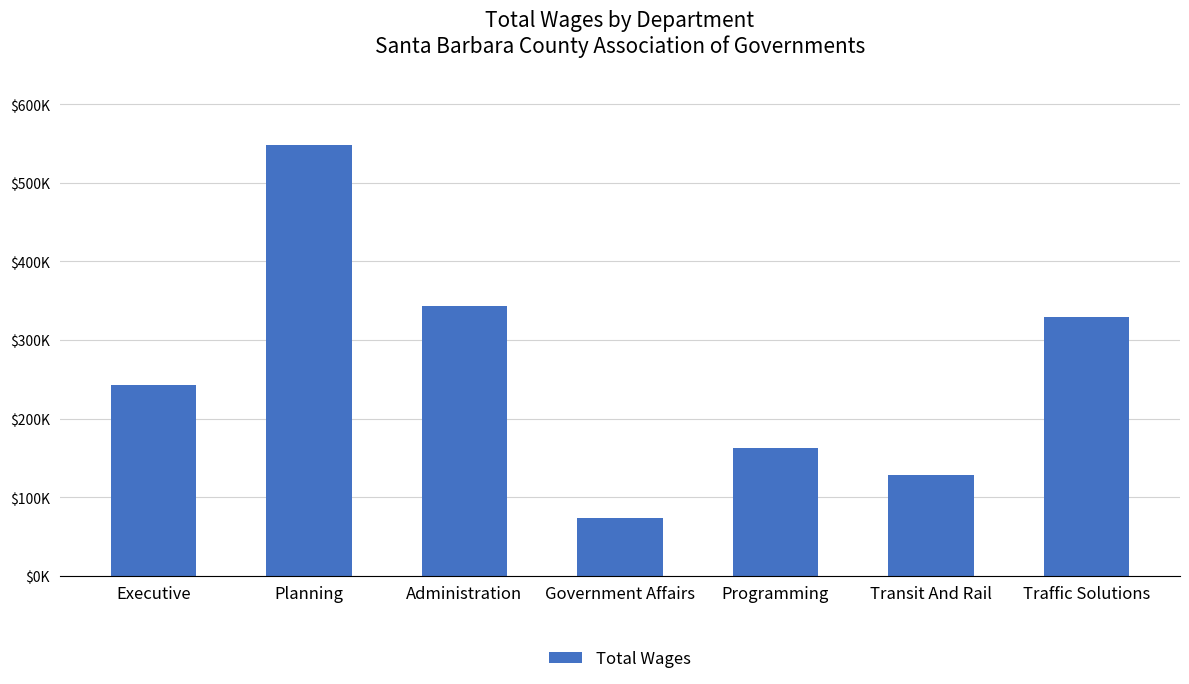

Where is the data nearest to the value 311045?

Traffic Solutions